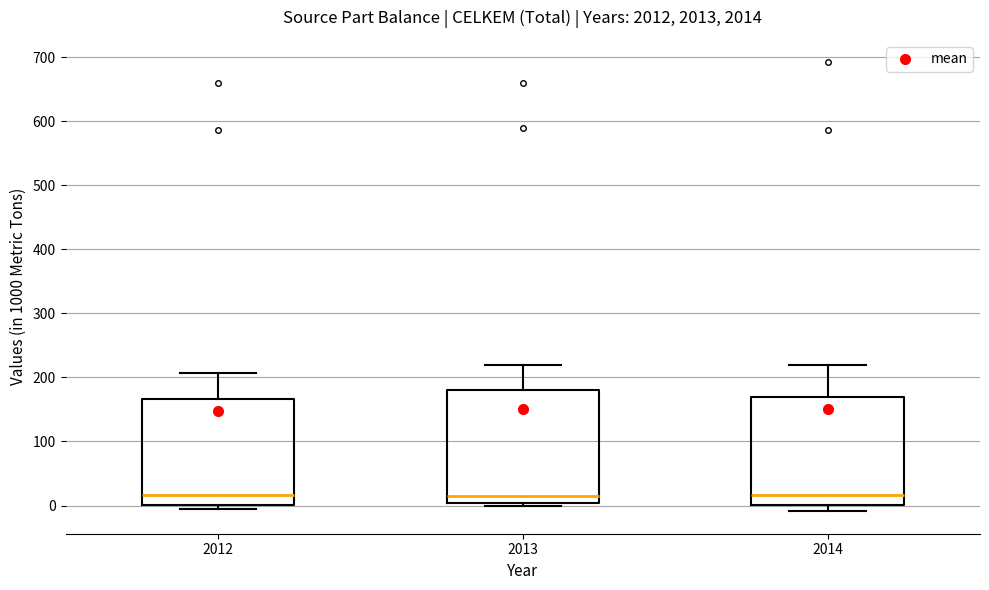

Where does the median line of the box at x = 2013 sit on the y-axis? The values are not printed on the chart, so give them approximately, as read against the axis.

20